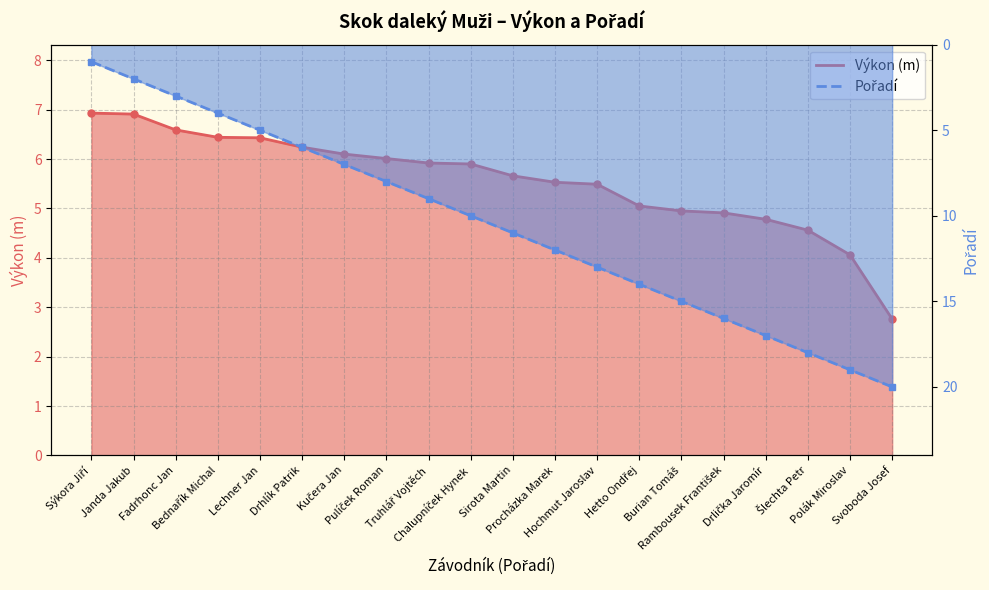

Which series has the widest spread of values?

Pořadí